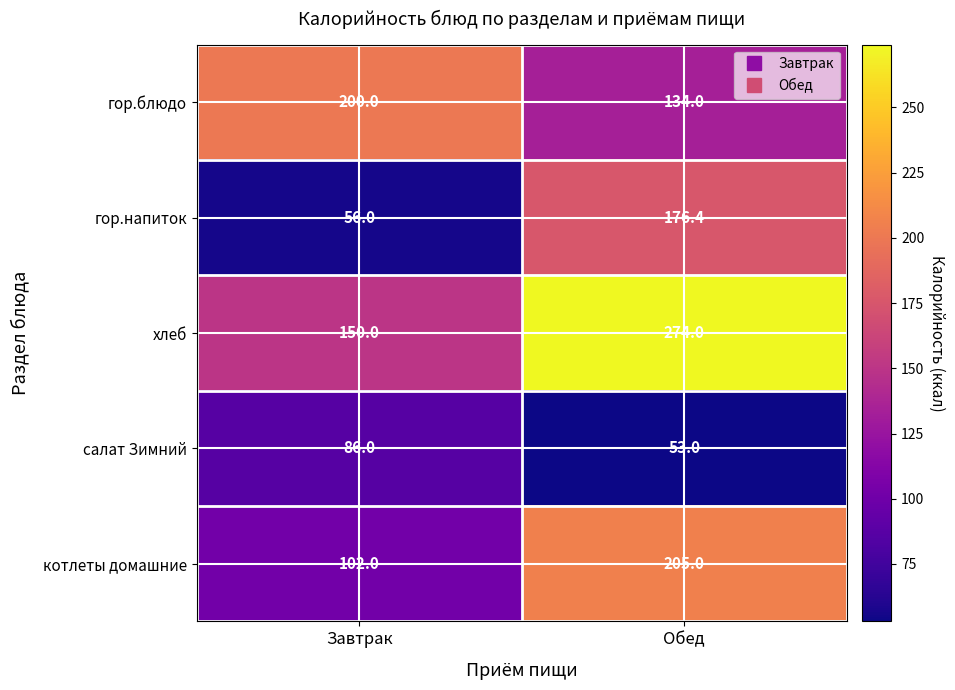

The value of гор.напиток at Обед is 248.2. True or false?

False